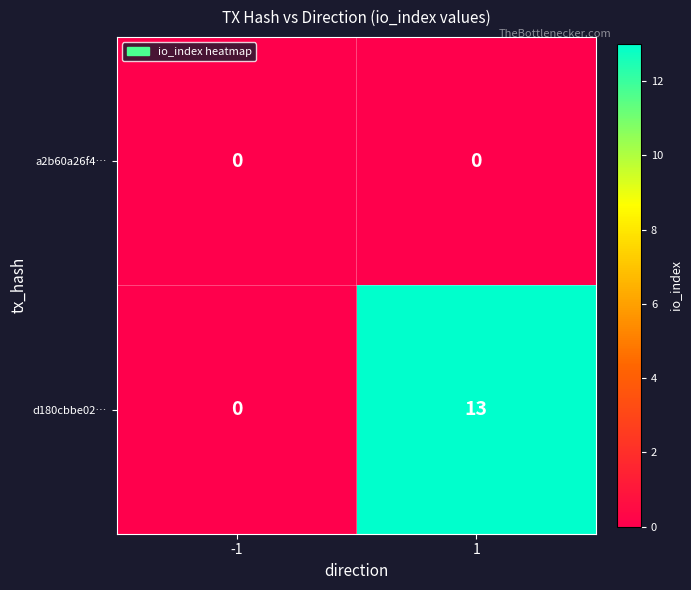

Which series has the largest range (max minus min)?

d180cbbe02…